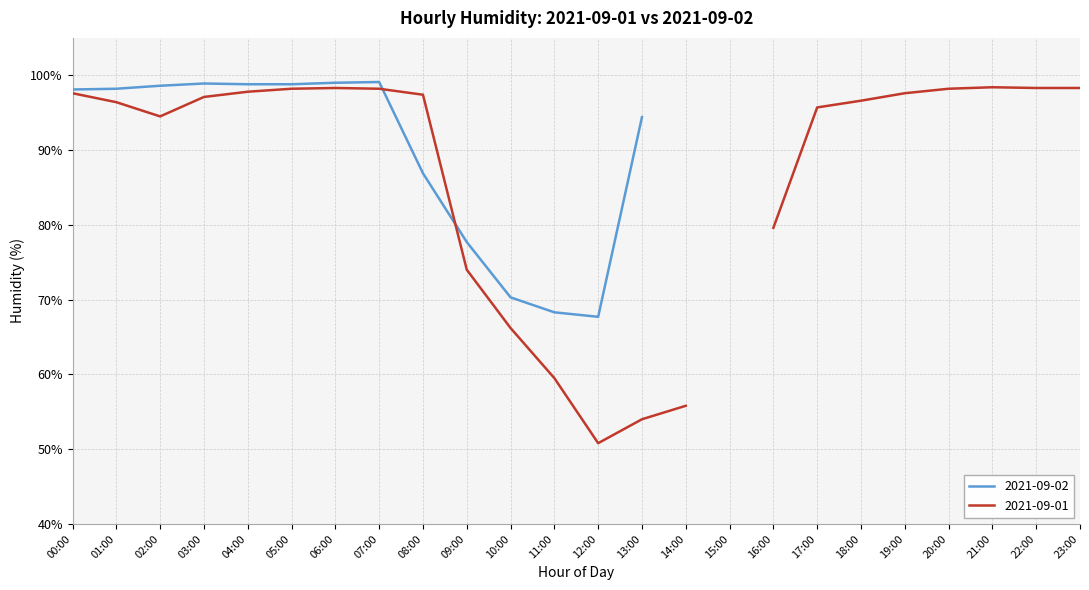

The chart shows a value of 97.4 at 8. True or false?

True